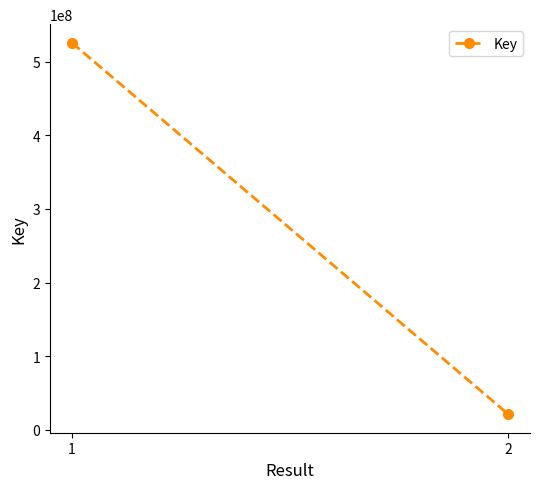

Is this an area chart (filled region under the line)?

No